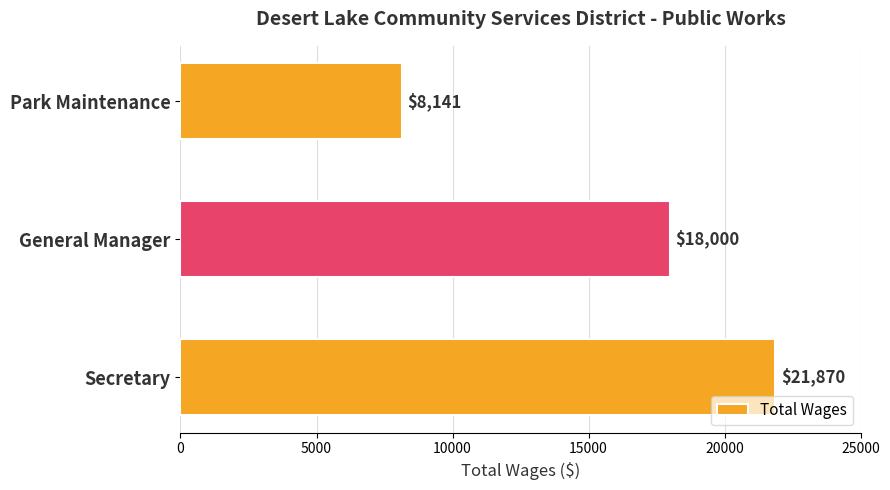

What is the sum of all values?

48011